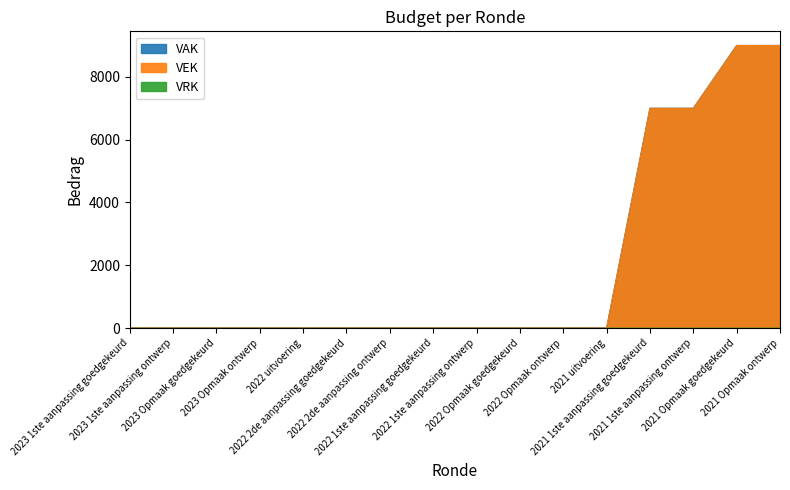

Count the number of categories in the chart.

16